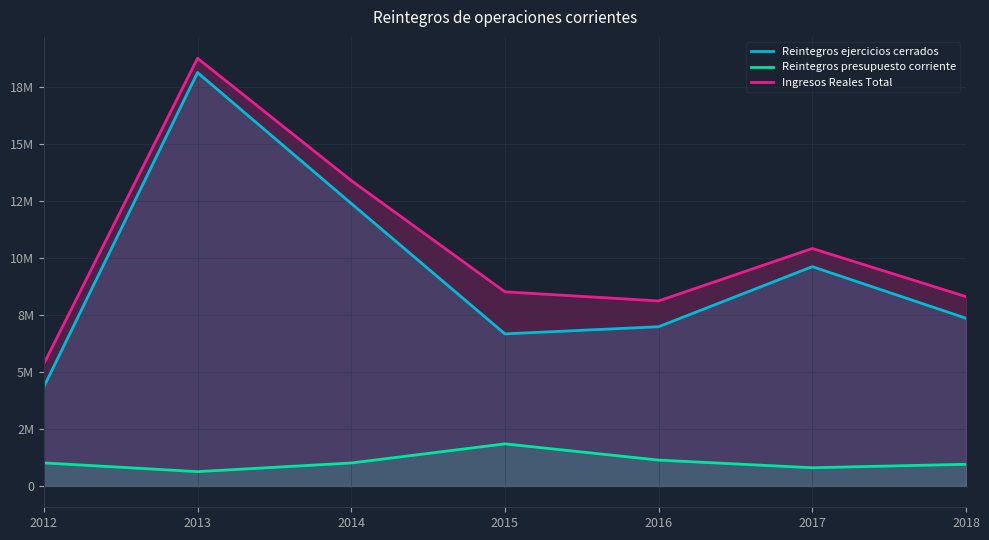

True or false: Reintegros presupuesto corriente and Reintegros ejercicios cerrados intersect in this chart.

False